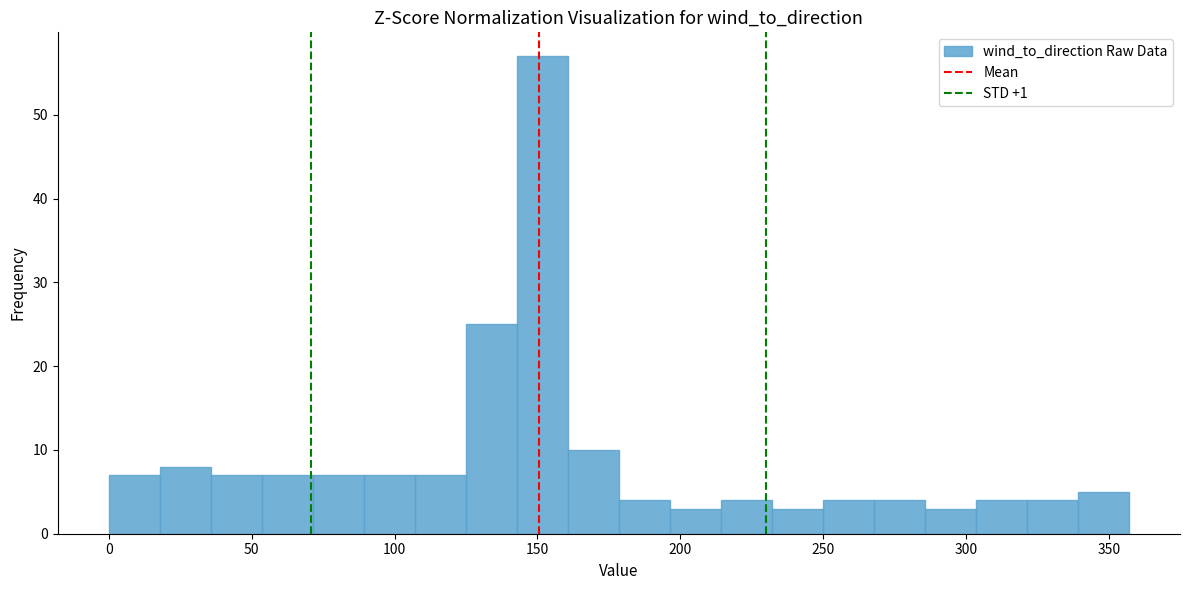

Around what value on the x-axis is the tallest bar? Give the approximate position of its centre, as read against the axis.

150